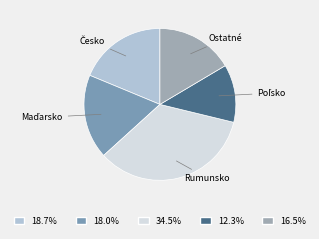

Between Rumunsko and Ostatné, which is larger?

Rumunsko